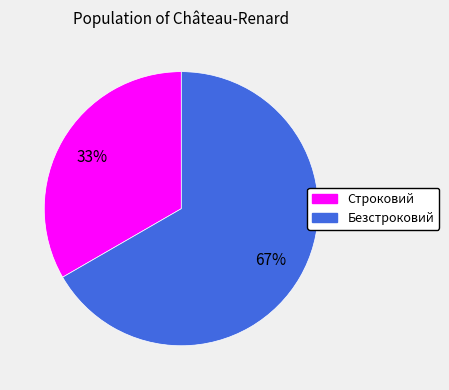

To the nearest percent, what is the combined percentage of Строковий and Безстроковий?

100%